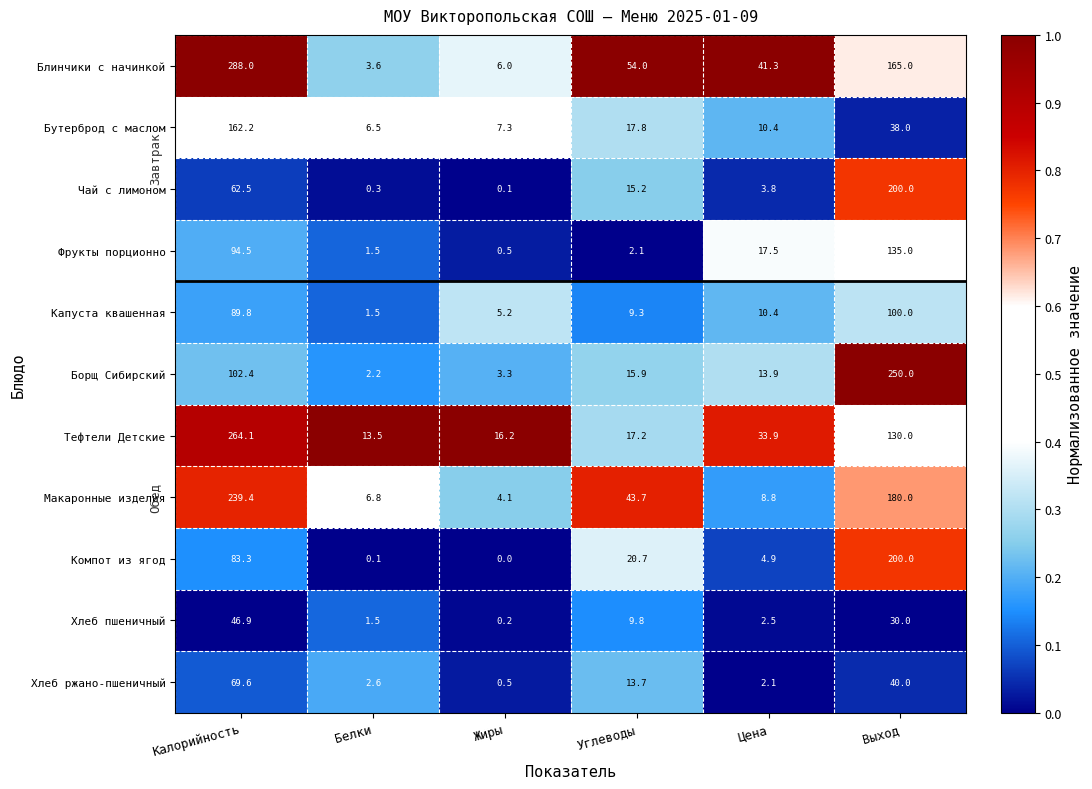

What is the sum of all Тефтели Детские values?

474.9